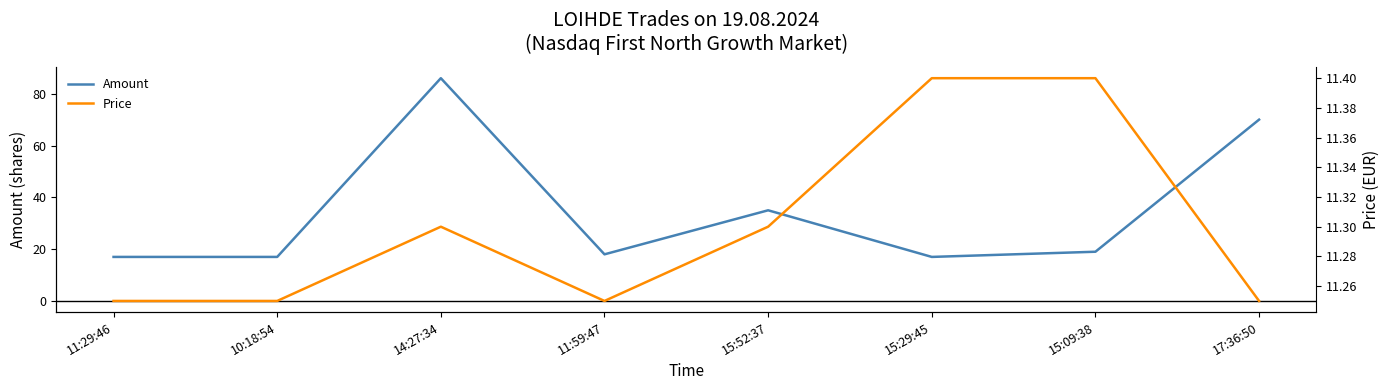

Reading right to left, list all the values displayed in this chart.

Amount: 17:36:50=70.0	15:09:38=19.0	15:29:45=17.0	15:52:37=35.0	11:59:47=18.0	14:27:34=86.0	10:18:54=17.0	11:29:46=17.0
Price: 17:36:50=11.2	15:09:38=11.4	15:29:45=11.4	15:52:37=11.3	11:59:47=11.2	14:27:34=11.3	10:18:54=11.2	11:29:46=11.2